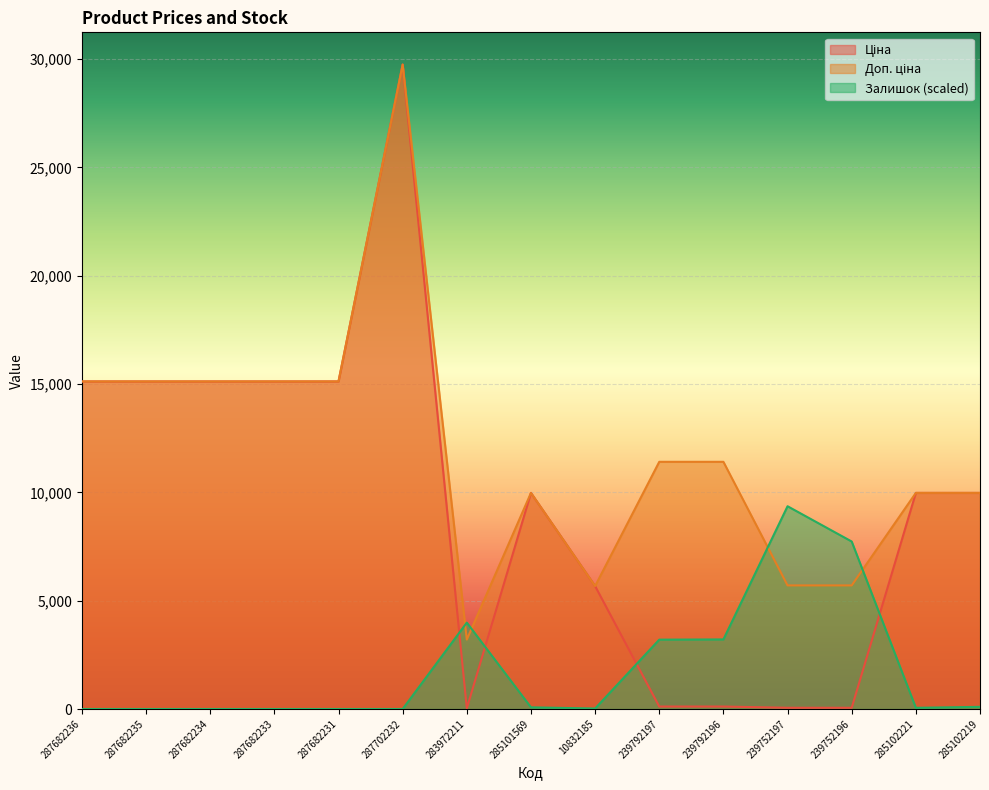

How many categories are shown in the chart?

15